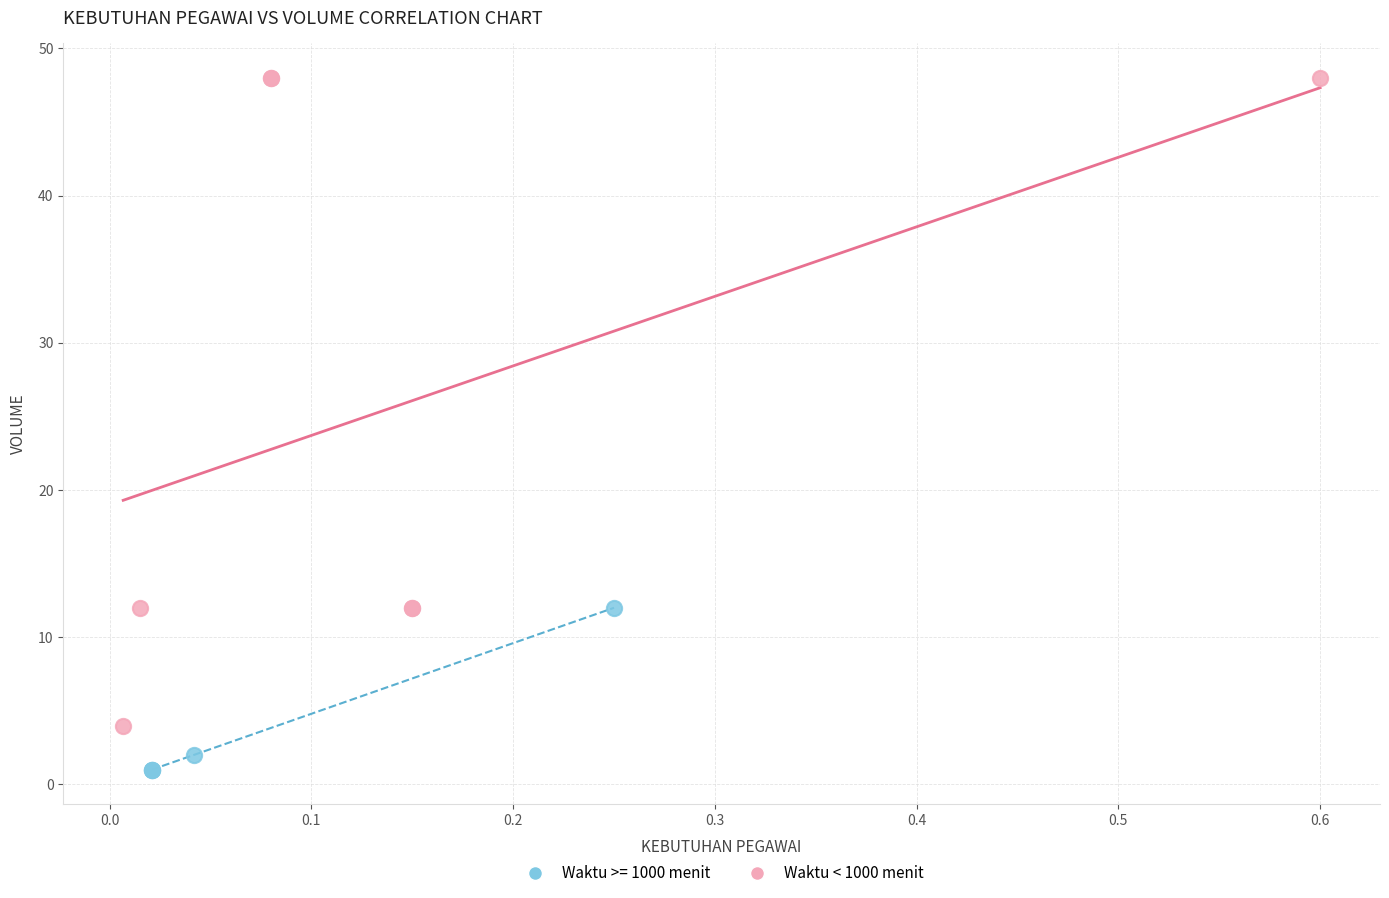

Which series reaches the minimum Y coordinate?

Waktu >= 1000 menit